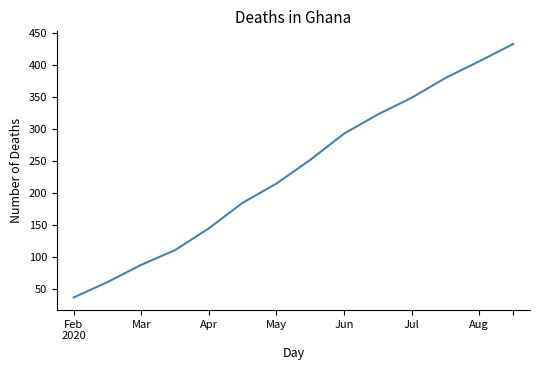

What is the minimum value shown in the chart?

37